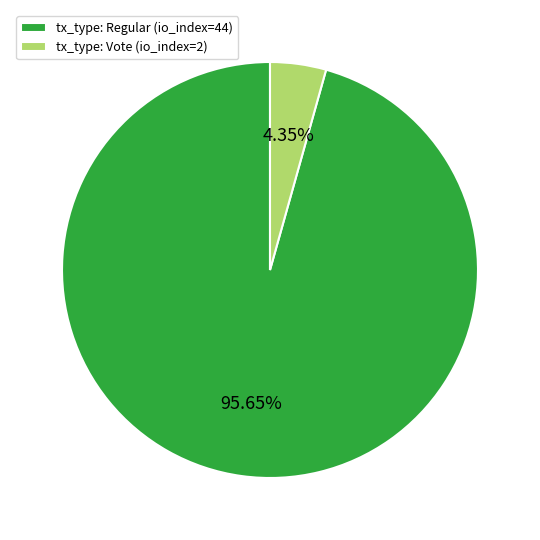

Does tx_type: Regular (io_index=44) account for over 50% of the chart?

Yes